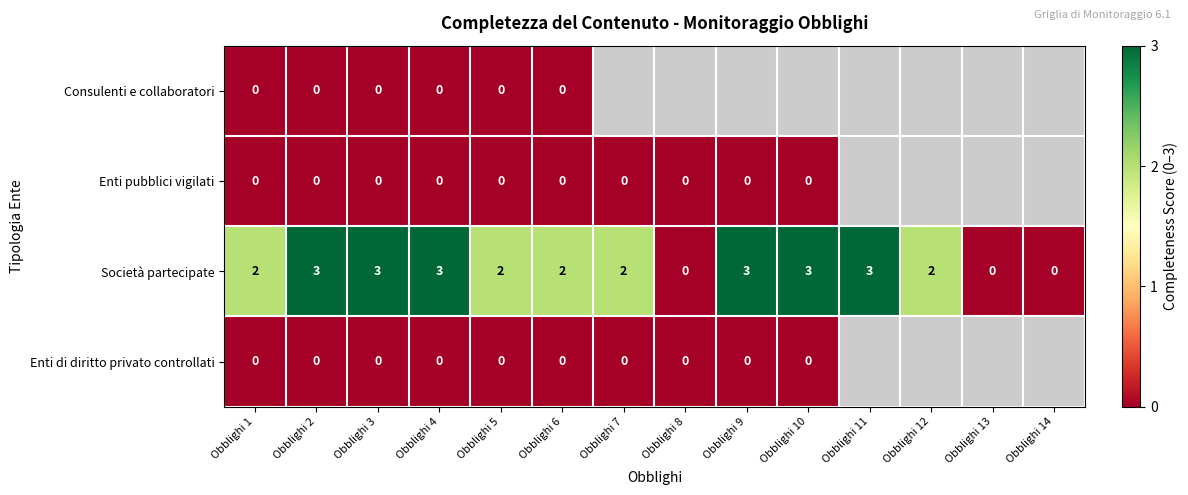

The Società partecipate series shows 5 at Obblighi 2. True or false?

False